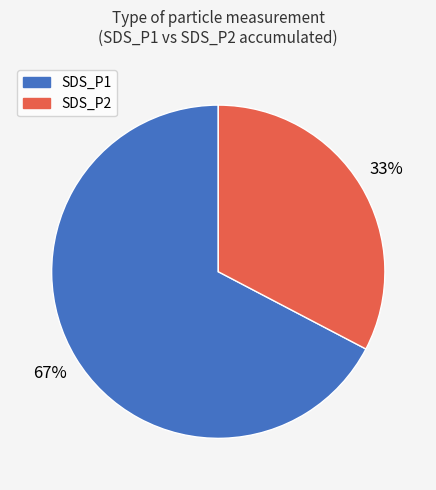

Which category has the smallest portion of the pie?

SDS_P2